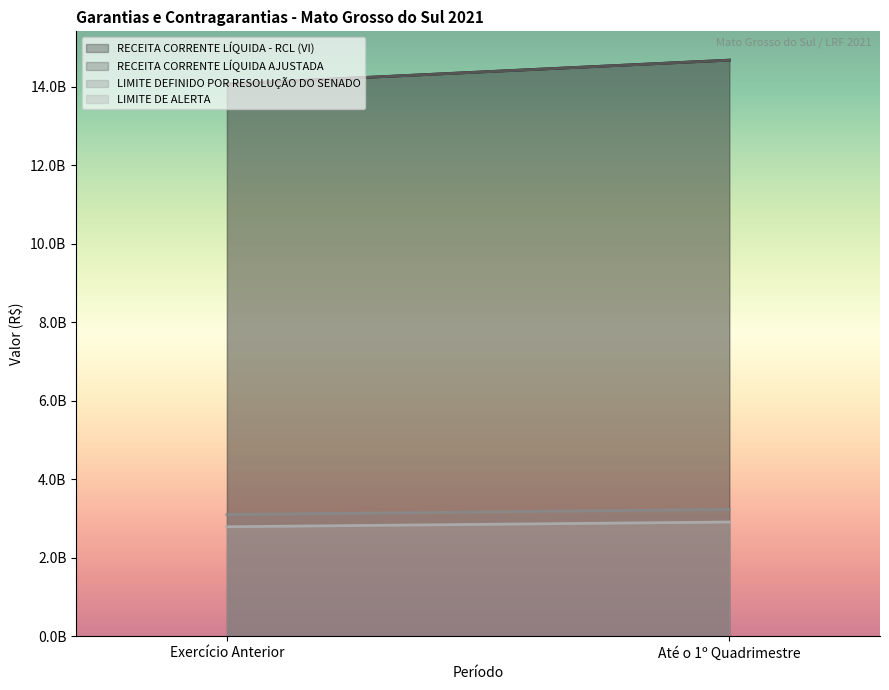

What are all the series names shown in the legend?

RECEITA CORRENTE LÍQUIDA - RCL (VI), RECEITA CORRENTE LÍQUIDA AJUSTADA, LIMITE DEFINIDO POR RESOLUÇÃO DO SENADO, LIMITE DE ALERTA